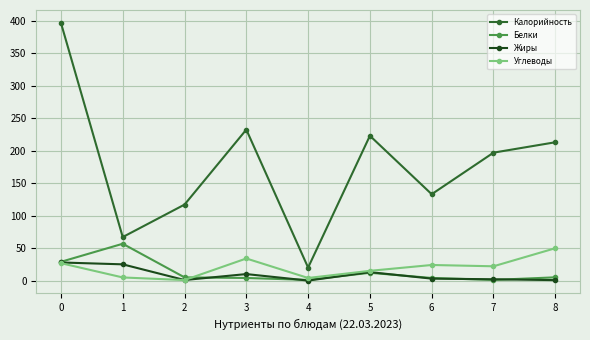

Is it true that Белки equals 44.0 at 0?

False